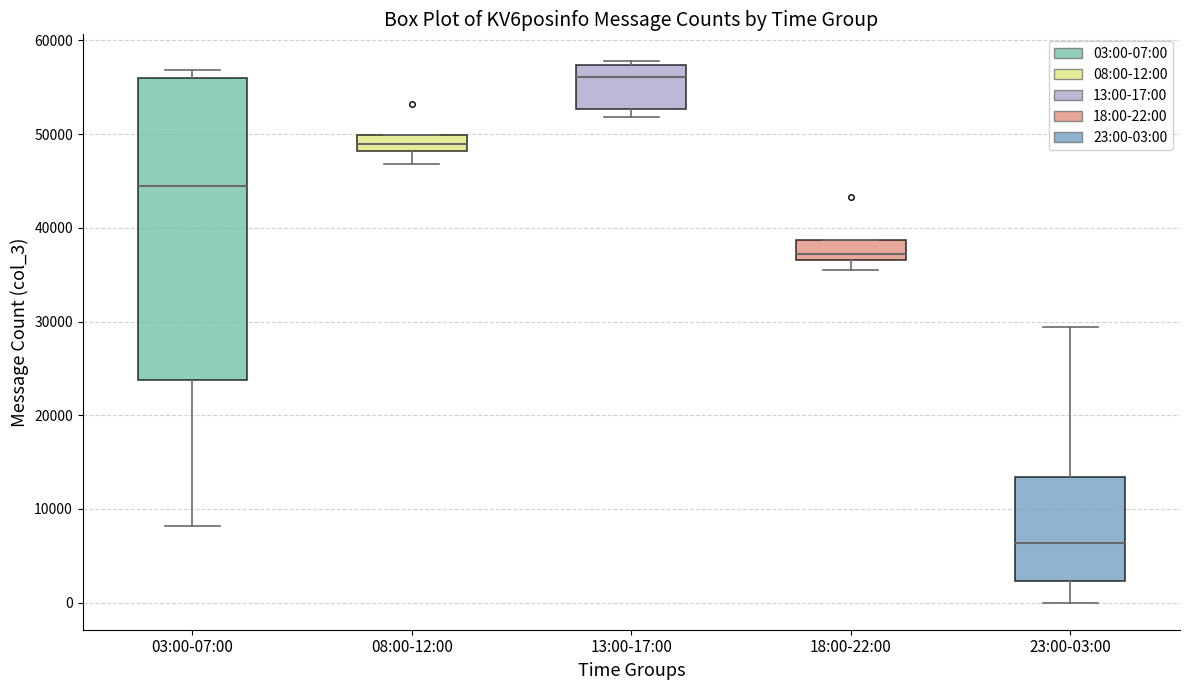

Which box has the highest median line?

13:00-17:00